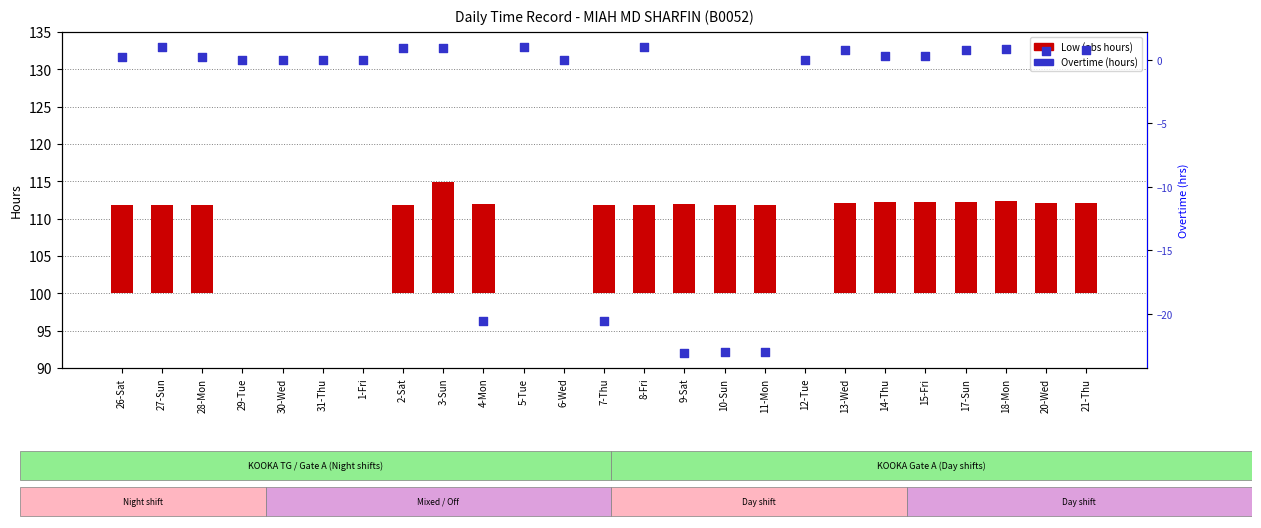

Is the value of Overtime (hours) at 26-Sat greater than the value of Low (abs hours) at 15-Fri?

No